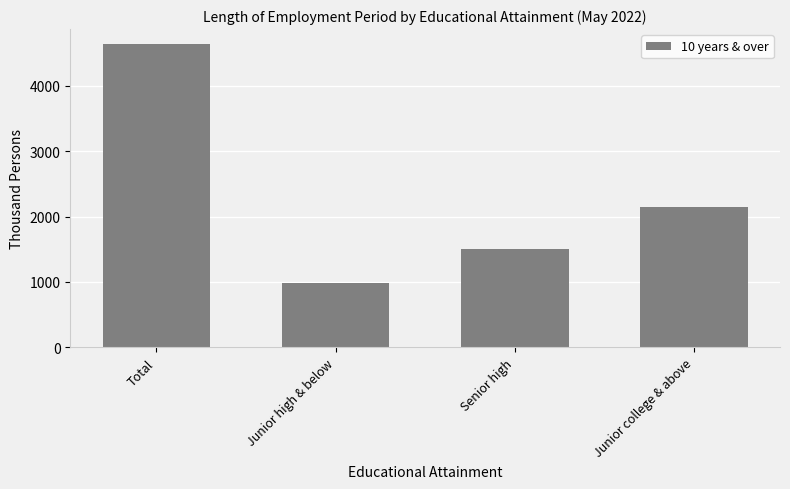

Count the values in the range 1503 to 4637.

3